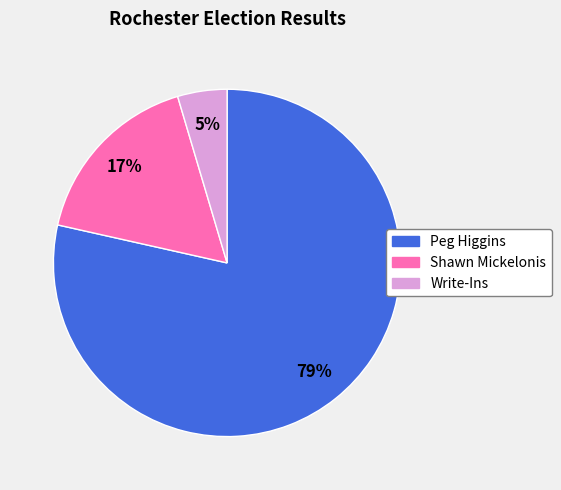

To the nearest percent, what is the average slice percentage?

33%